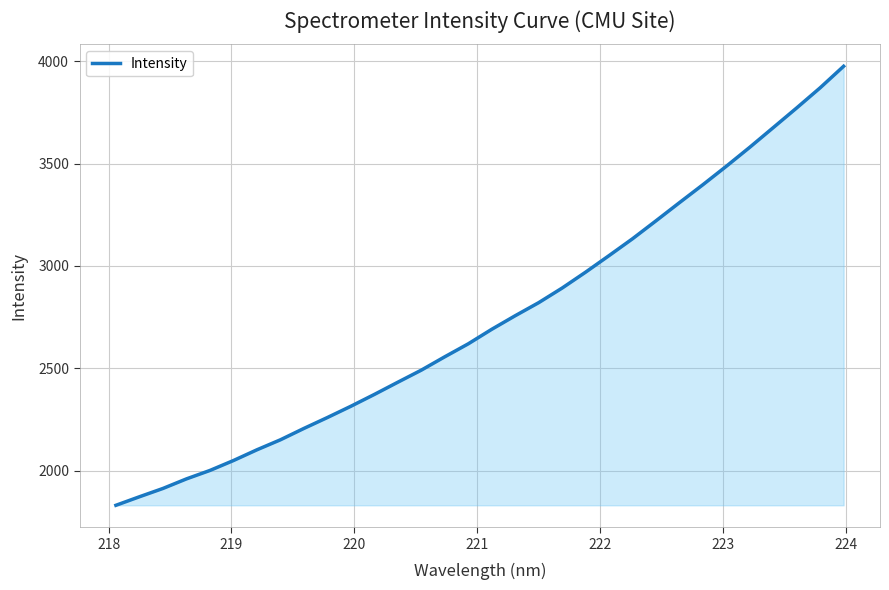

What is the difference between the maximum and minimum values?

2143.5